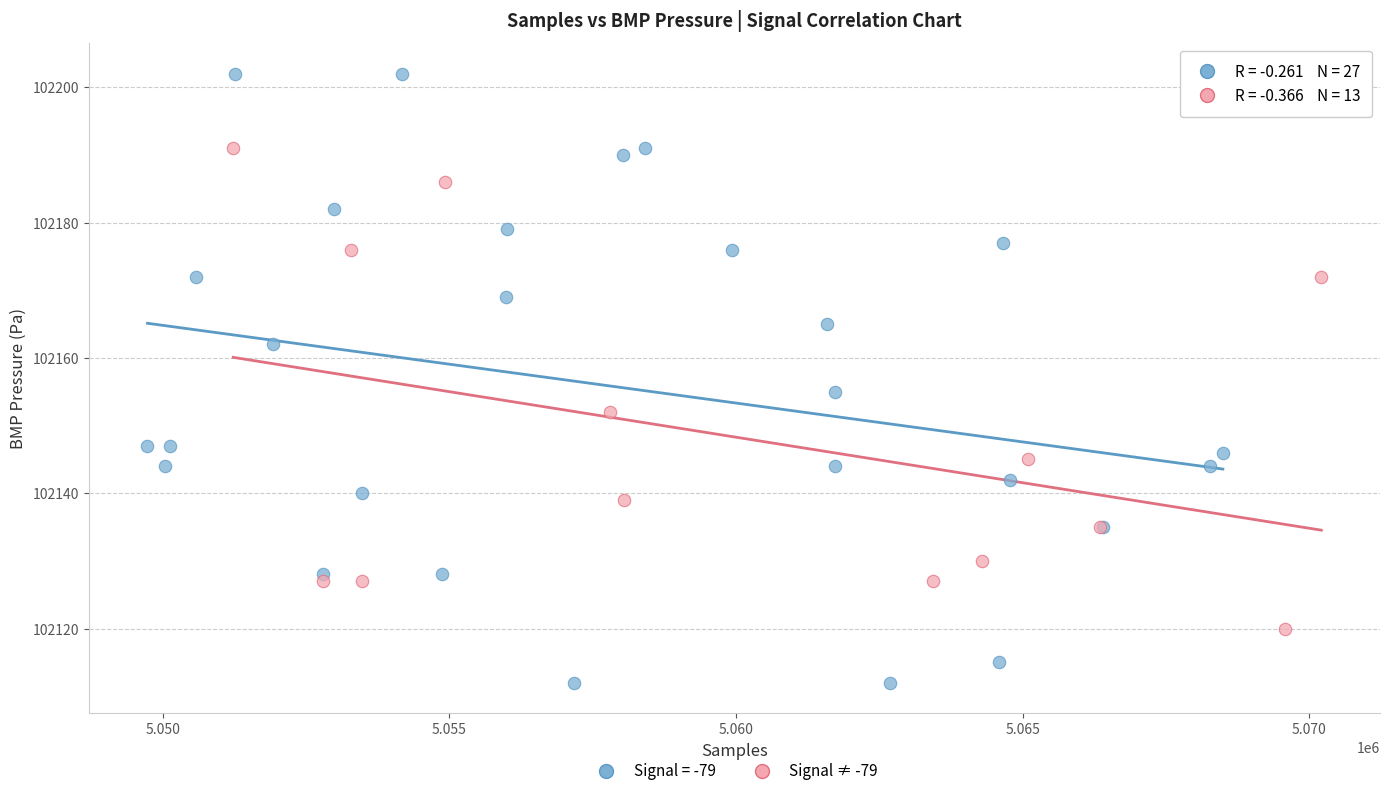

Which series contains the lowest Y value?

Signal = -79